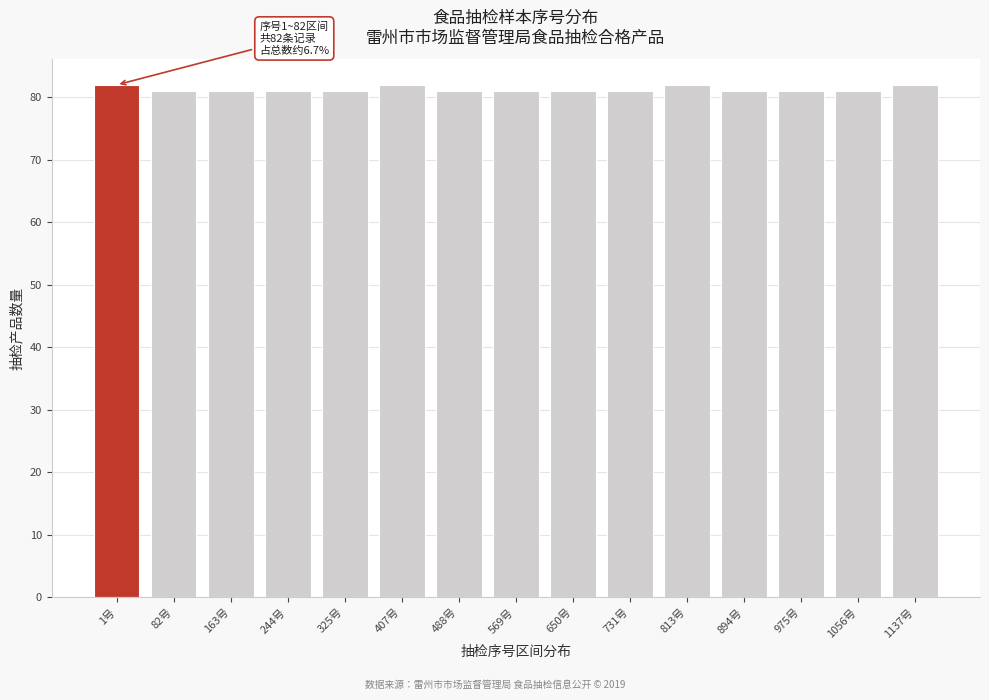

Reading left to right, what are all the values shown in this chart?

1号=82	82号=81	163号=81	244号=81	325号=81	407号=82	488号=81	569号=81	650号=81	731号=81	813号=82	894号=81	975号=81	1056号=81	1137号=82